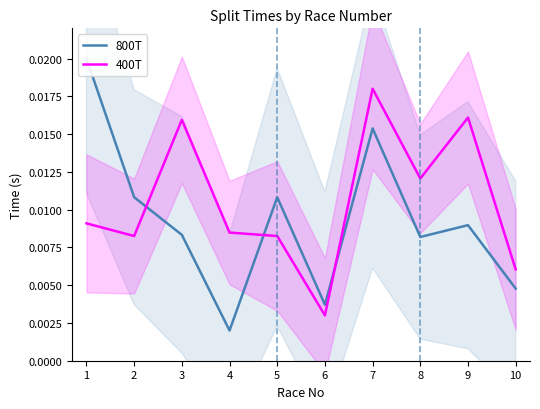

Does the chart display data point markers on the line(s)?

No